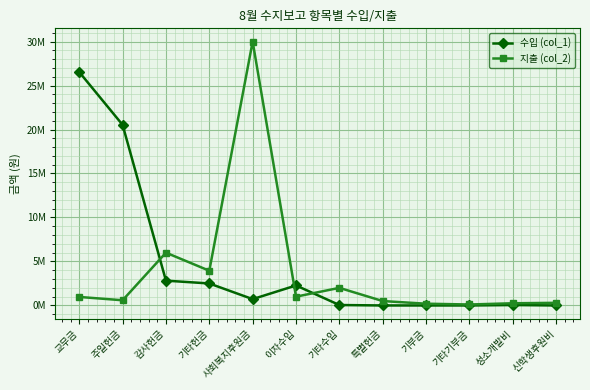

Rank the series by their average value, from lowest to highest.

지출 (col_2), 수입 (col_1)